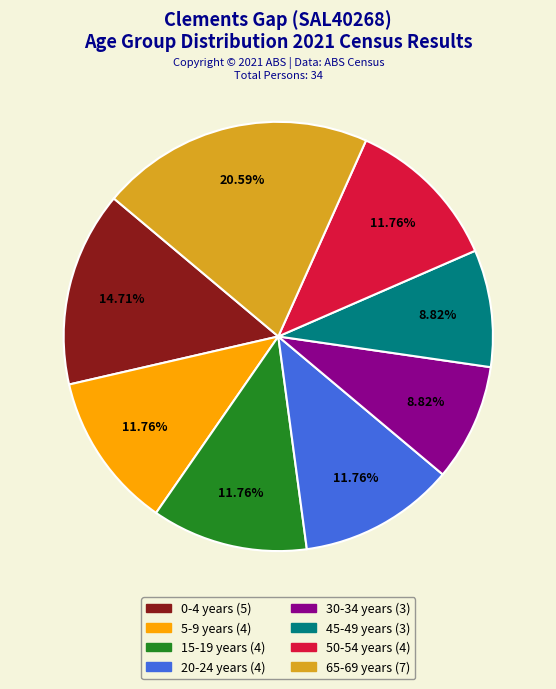

Which category has the biggest portion of the pie?

65-69 years